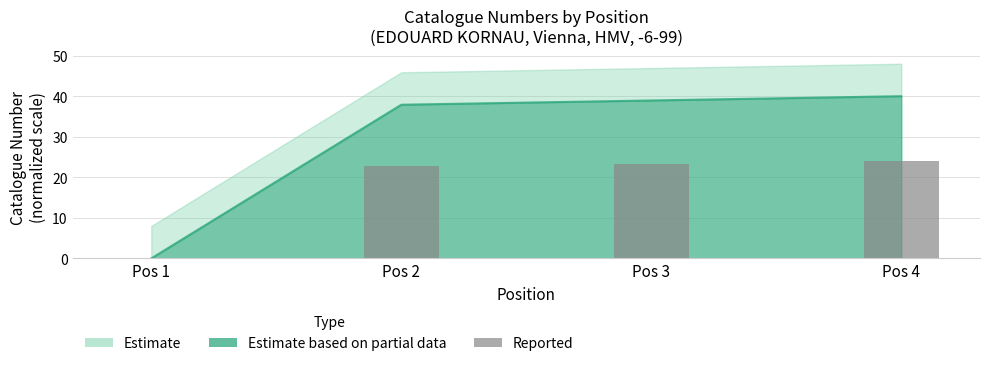

Which label corresponds to the largest value in the chart?

Pos 4